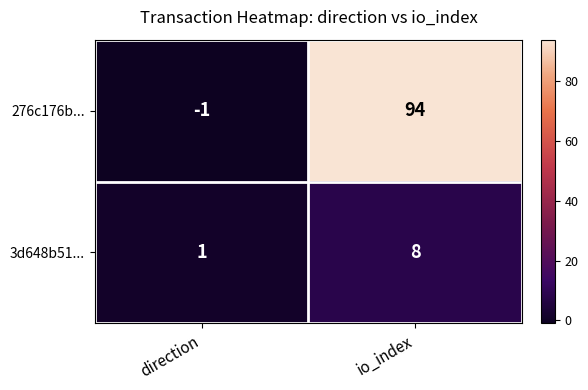

Which series has the largest range (max minus min)?

276c176b...